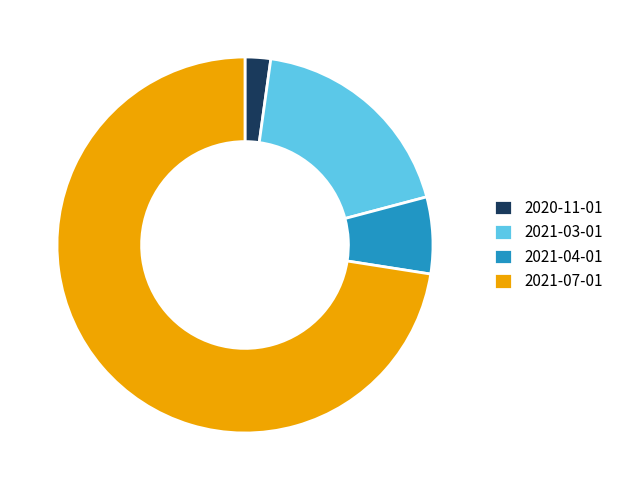

The 2021-03-01 slice represents 25% of the pie. True or false?

False